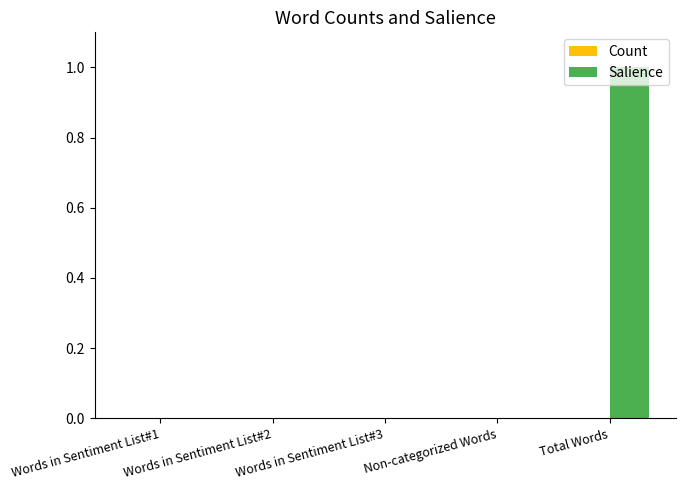

What is the maximum value shown in the chart?

1